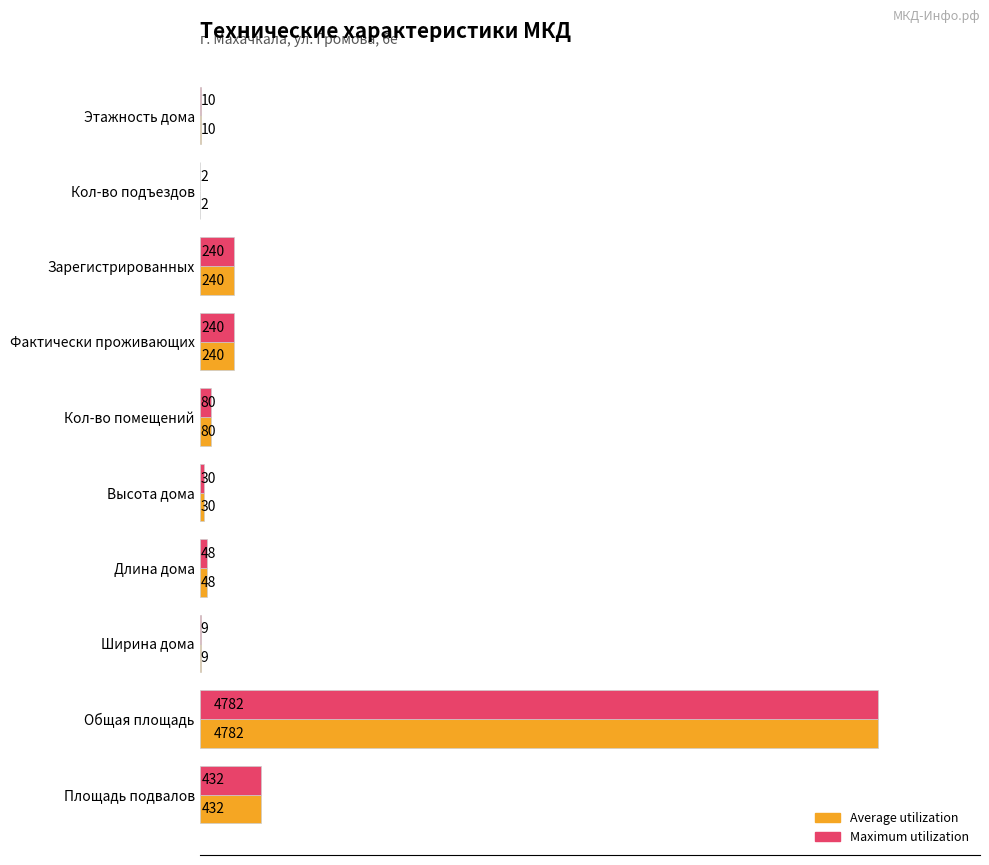

What is the total value across all series at Этажность дома?

20